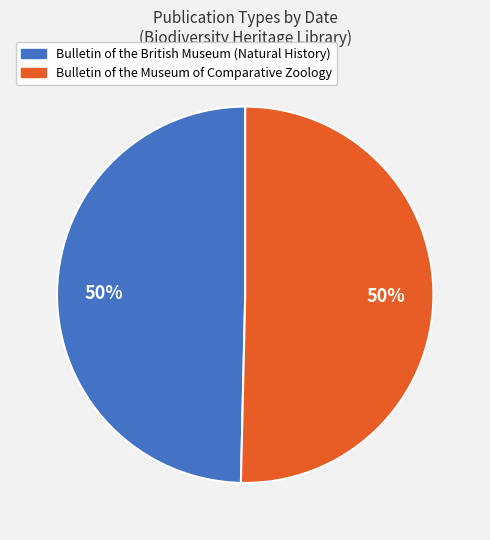

Combined, do Bulletin of the Museum of Comparative Zoology and Bulletin of the British Museum (Natural History) account for over 50%?

Yes